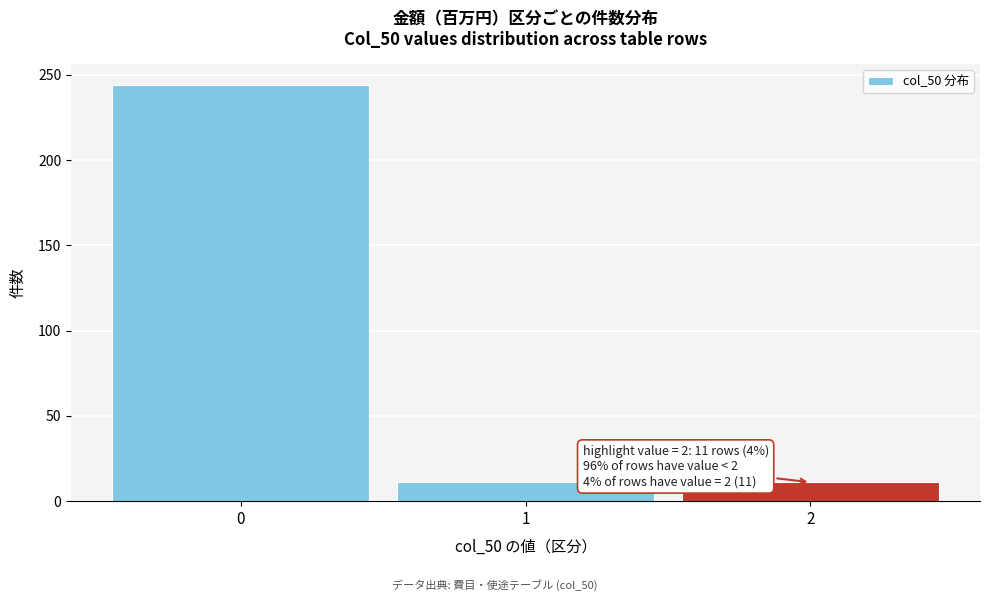

Reading right to left, transcribe all the data shown in this chart.

2=11	1=11	0=244